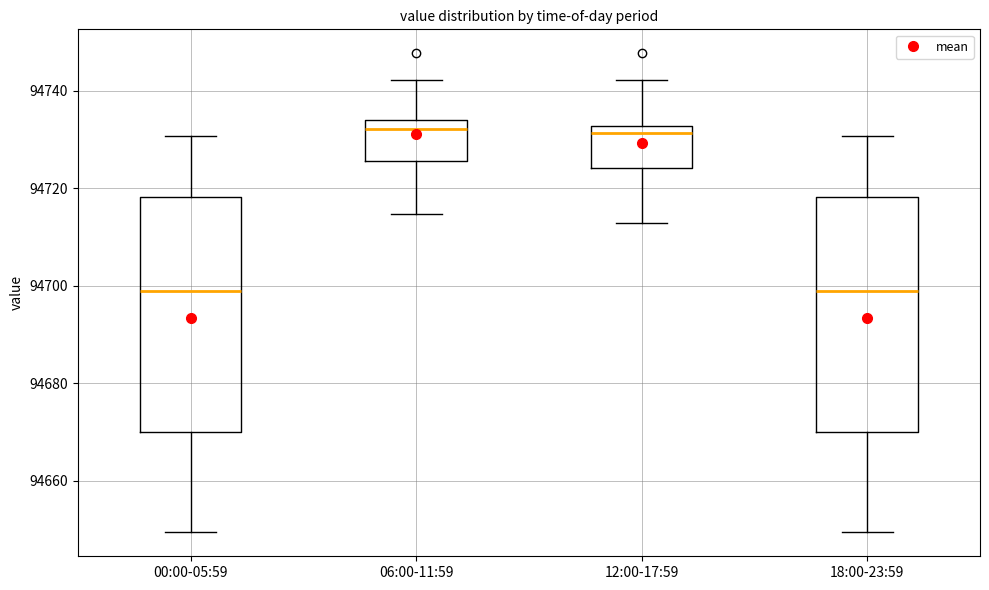

Reading left to right, transcribe this box plot: for each box, give where its median line is, the range the box spans, and where its two whiskers end, as read against the y-axis. The values are not printed on the chart, so give them approximately, as read against the axis.

00:00-05:59: median 94698, box 94670 to 94718, whiskers 94650 to 94730
06:00-11:59: median 94732, box 94726 to 94734, whiskers 94714 to 94742
12:00-17:59: median 94732 (just below the box's upper edge), box 94724 to 94732, whiskers 94712 to 94742
18:00-23:59: median 94698, box 94670 to 94718, whiskers 94650 to 94730